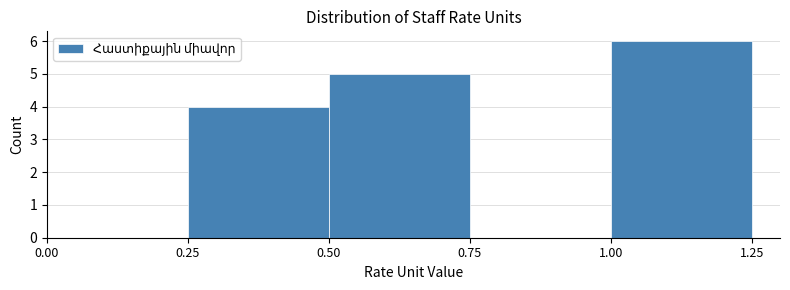

Which range on the x-axis has the tallest bar?

1.00 to 1.25